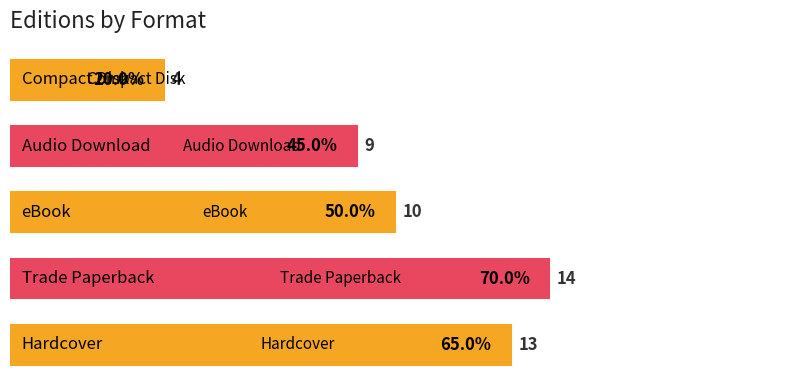

What is the smallest value displayed?

4